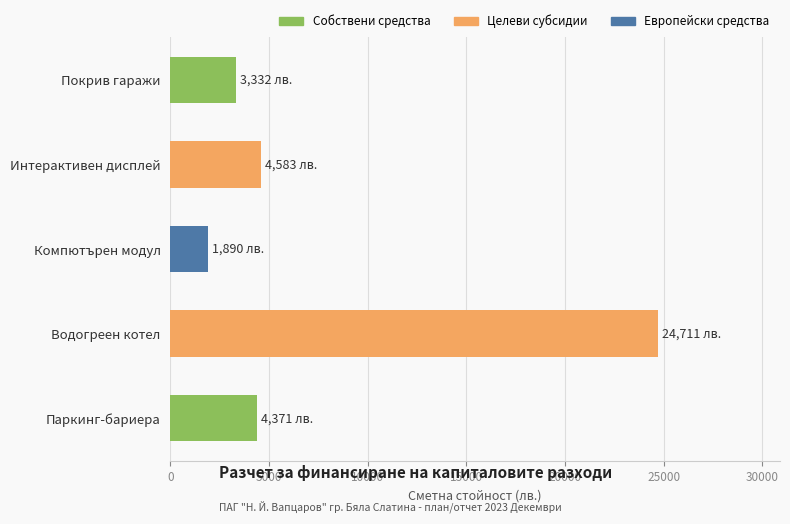

How many bars are there in total?

5